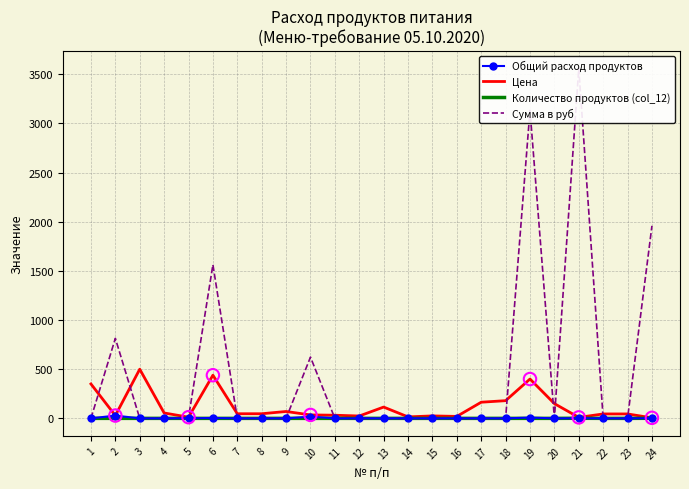

Which series contains the highest Y value?

Сумма в руб